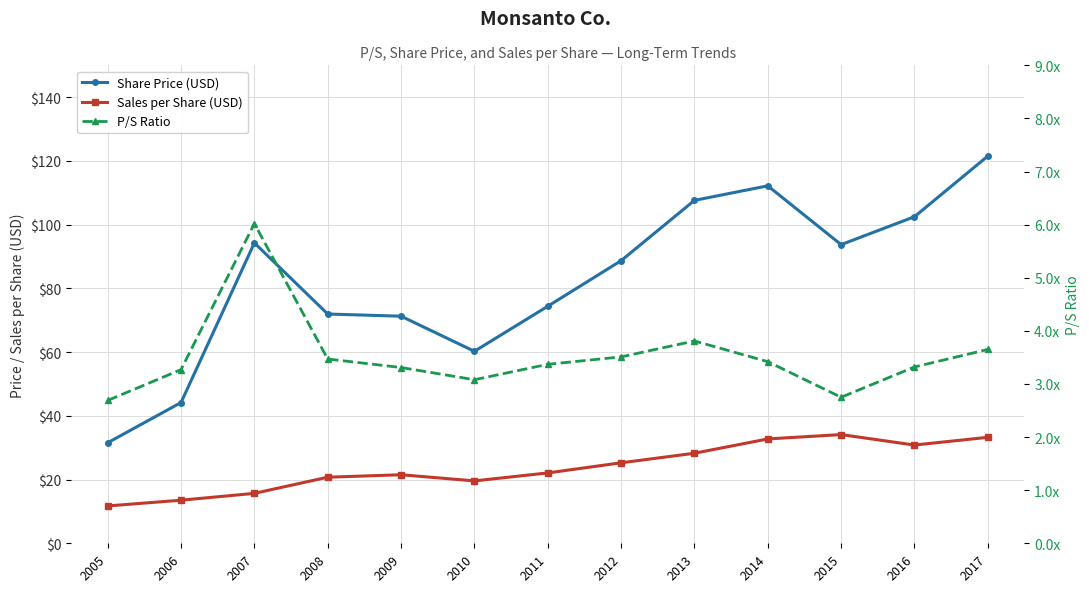

At which category does the chart reach its peak across all series?

2017